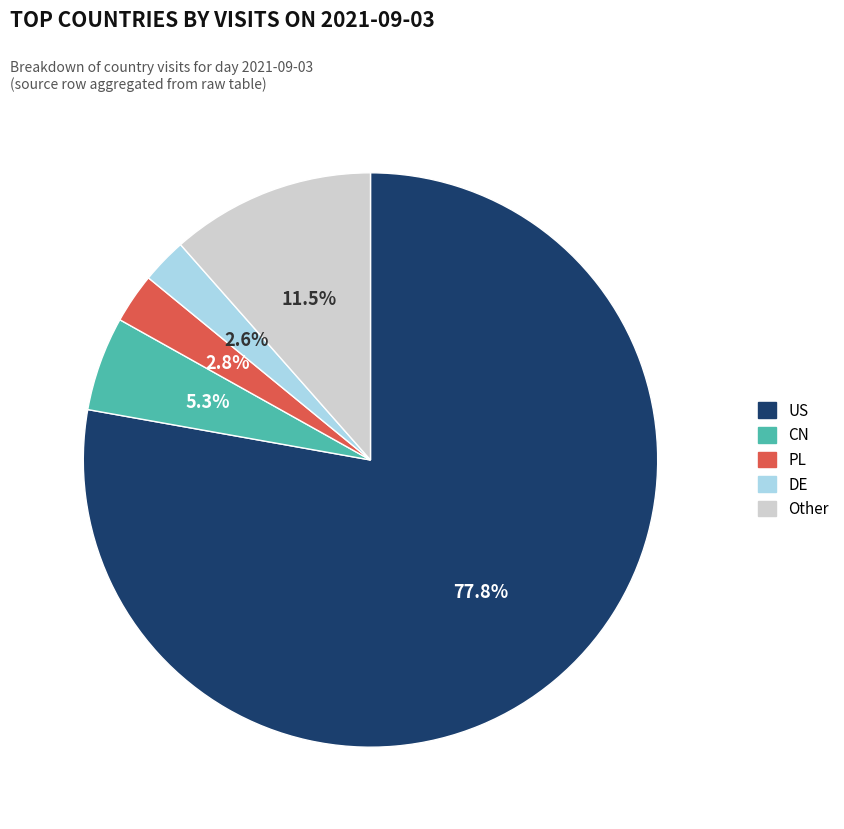

Which slice represents more than half of the pie?

US